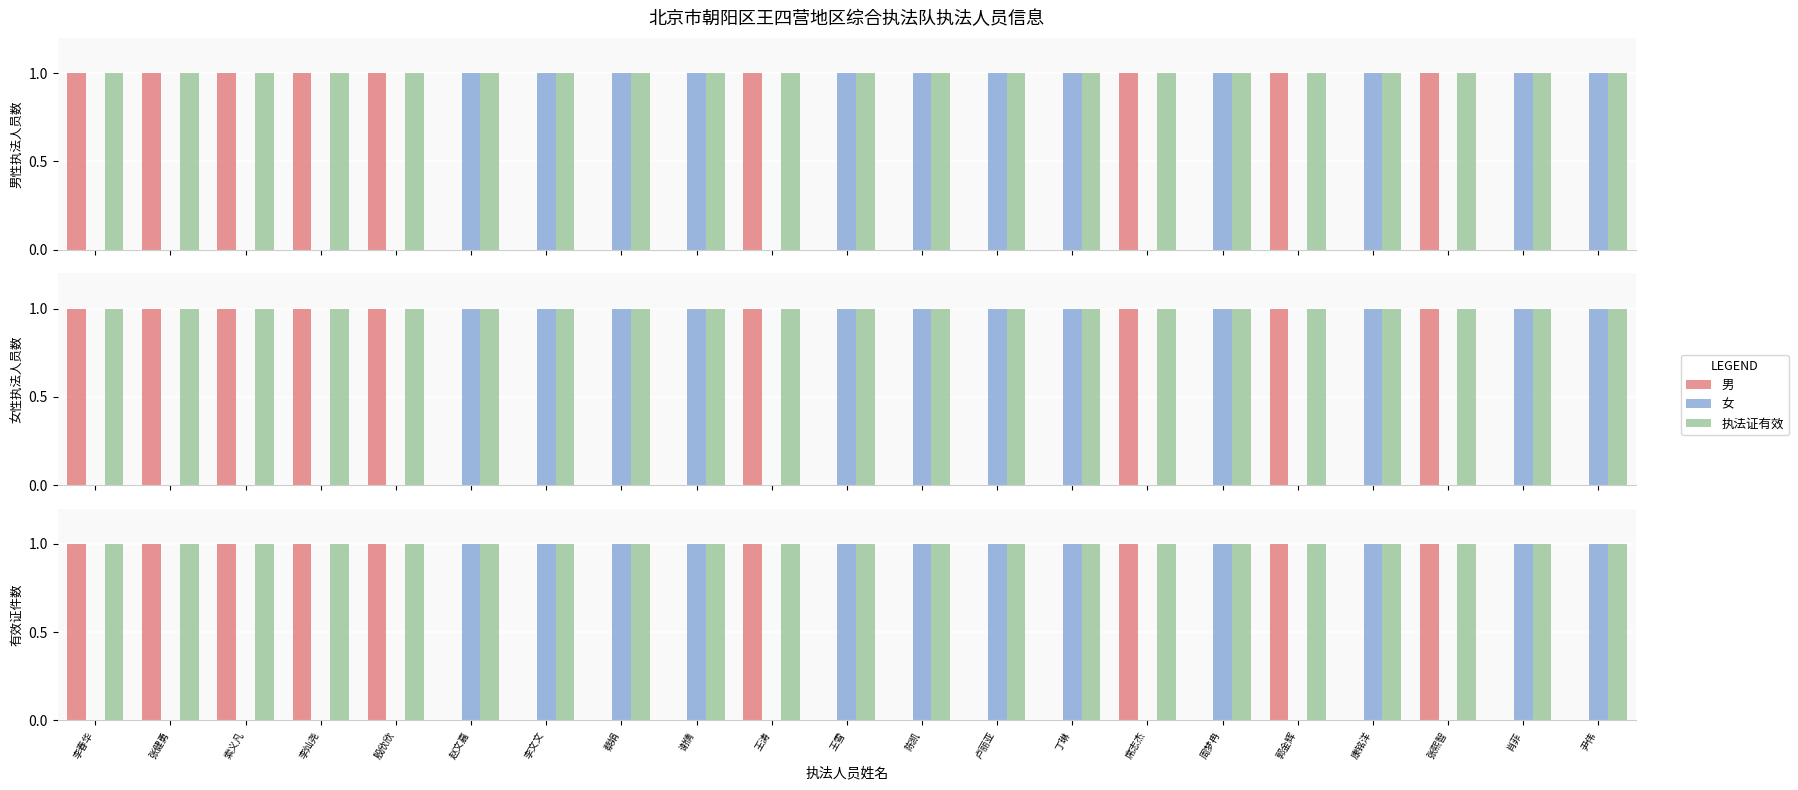

Reading right to left, list all the values displayed in this chart.

男: 尹伟=0	肖菲=0	张熙智=1	康铭洋=0	郭金辉=1	周梦冉=0	席志杰=1	丁琳=0	卢丽亚=0	陈凯=0	王雪=0	王涛=1	谢倩=0	蔡娟=0	李文文=0	赵文嘉=0	殷欣欣=1	李灿尧=1	索义凡=1	张健勇=1	李春华=1
女: 尹伟=1	肖菲=1	张熙智=0	康铭洋=1	郭金辉=0	周梦冉=1	席志杰=0	丁琳=1	卢丽亚=1	陈凯=1	王雪=1	王涛=0	谢倩=1	蔡娟=1	李文文=1	赵文嘉=1	殷欣欣=0	李灿尧=0	索义凡=0	张健勇=0	李春华=0
执法证有效: 尹伟=1	肖菲=1	张熙智=1	康铭洋=1	郭金辉=1	周梦冉=1	席志杰=1	丁琳=1	卢丽亚=1	陈凯=1	王雪=1	王涛=1	谢倩=1	蔡娟=1	李文文=1	赵文嘉=1	殷欣欣=1	李灿尧=1	索义凡=1	张健勇=1	李春华=1